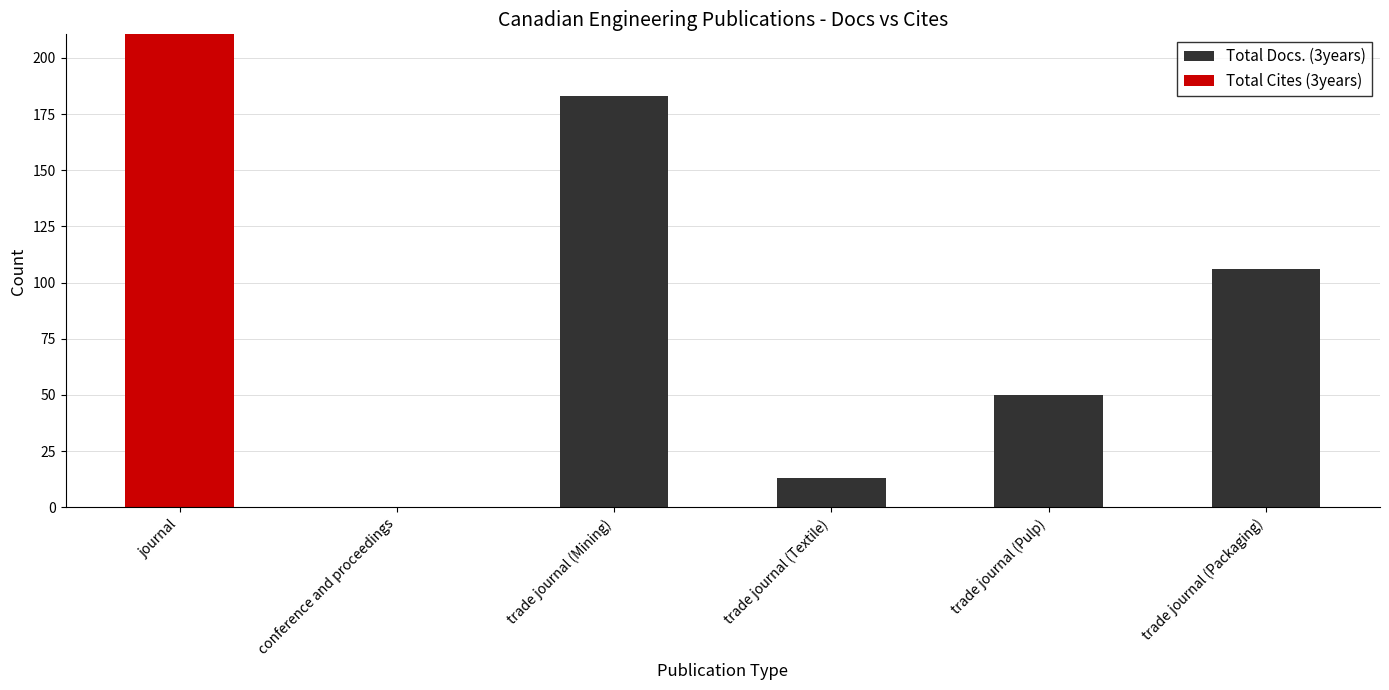

What is the difference between the highest and lowest values at journal?

853